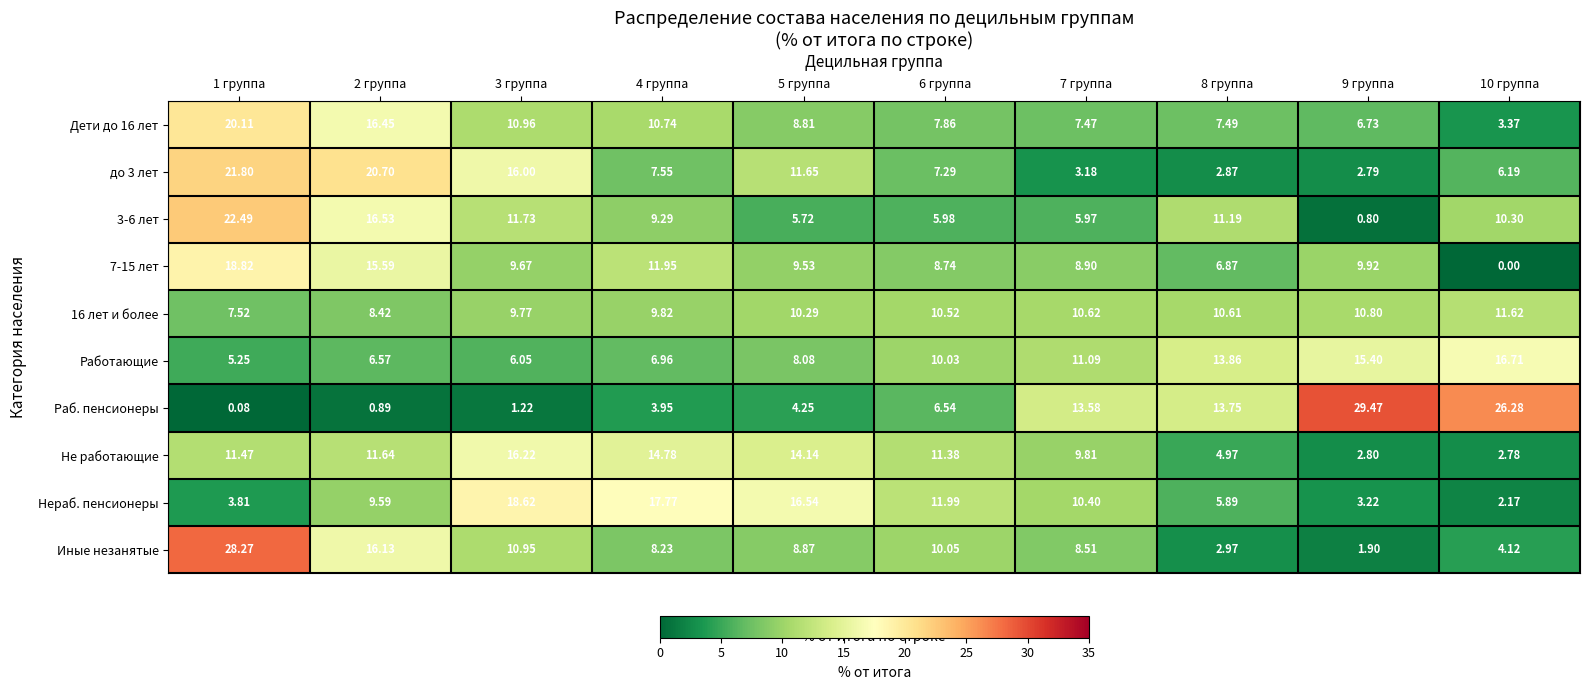

Is the value of до 3 лет at 3 группа greater than the value of Дети до 16 лет at 2 группа?

No